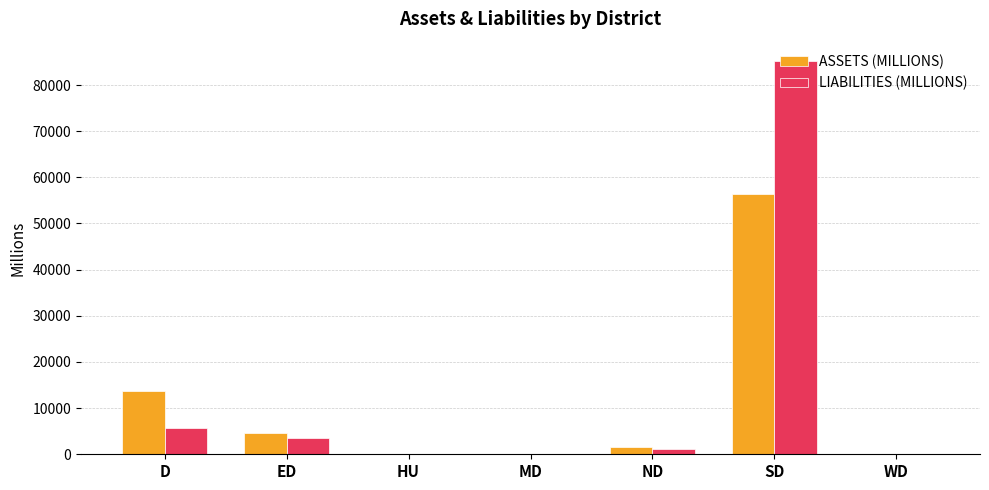

Between MD and SD, which series saw the biggest shift?

LIABILITIES (MILLIONS)